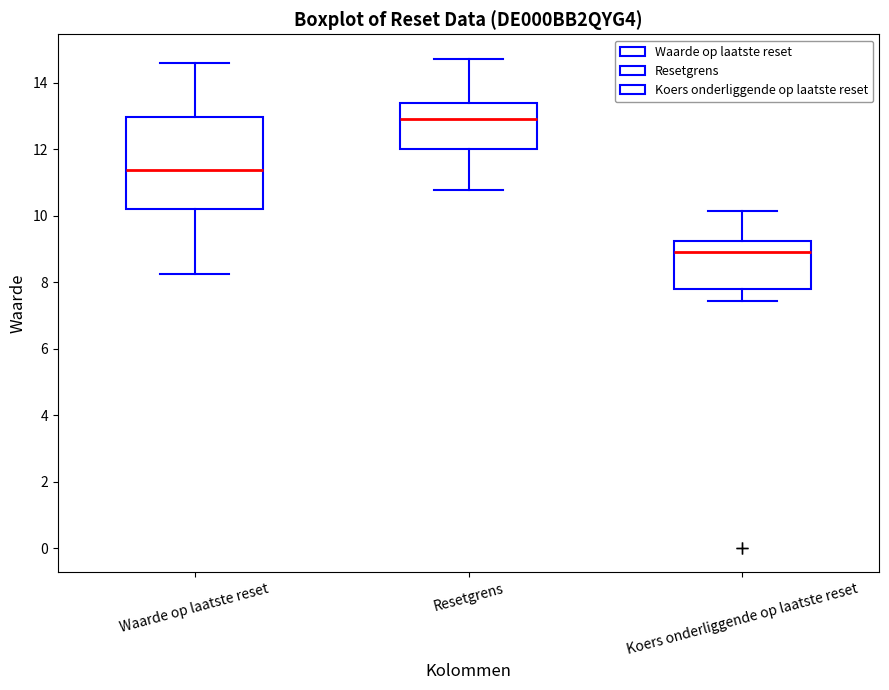

Where does the median line of the box for Resetgrens sit on the y-axis? The values are not printed on the chart, so give them approximately, as read against the axis.

13.0